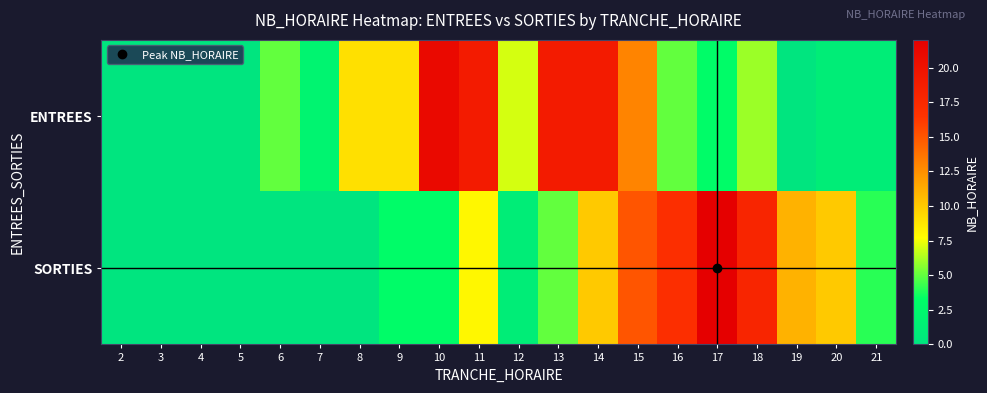

Reading left to right, list all the values displayed in this chart.

ENTREES: 2=0	3=0	4=0	5=0	6=5	7=2	8=9	9=9	10=21	11=19	12=7	13=19	14=19	15=13	16=5	17=3	18=6	19=0	20=1	21=1
SORTIES: 2=0	3=0	4=0	5=0	6=0	7=0	8=0	9=3	10=3	11=8	12=1	13=5	14=10	15=15	16=17	17=22	18=18	19=11	20=10	21=4